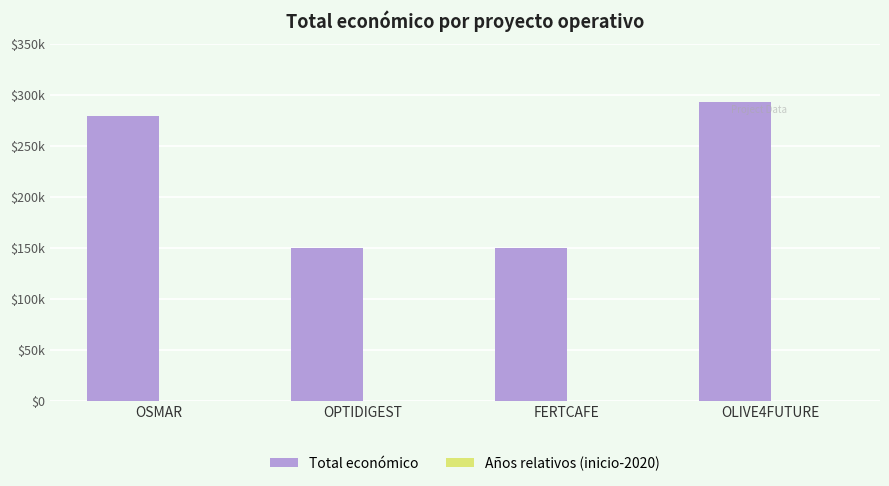

Rank the series at FERTCAFE from lowest to highest value.

Años relativos (inicio-2020), Total económico